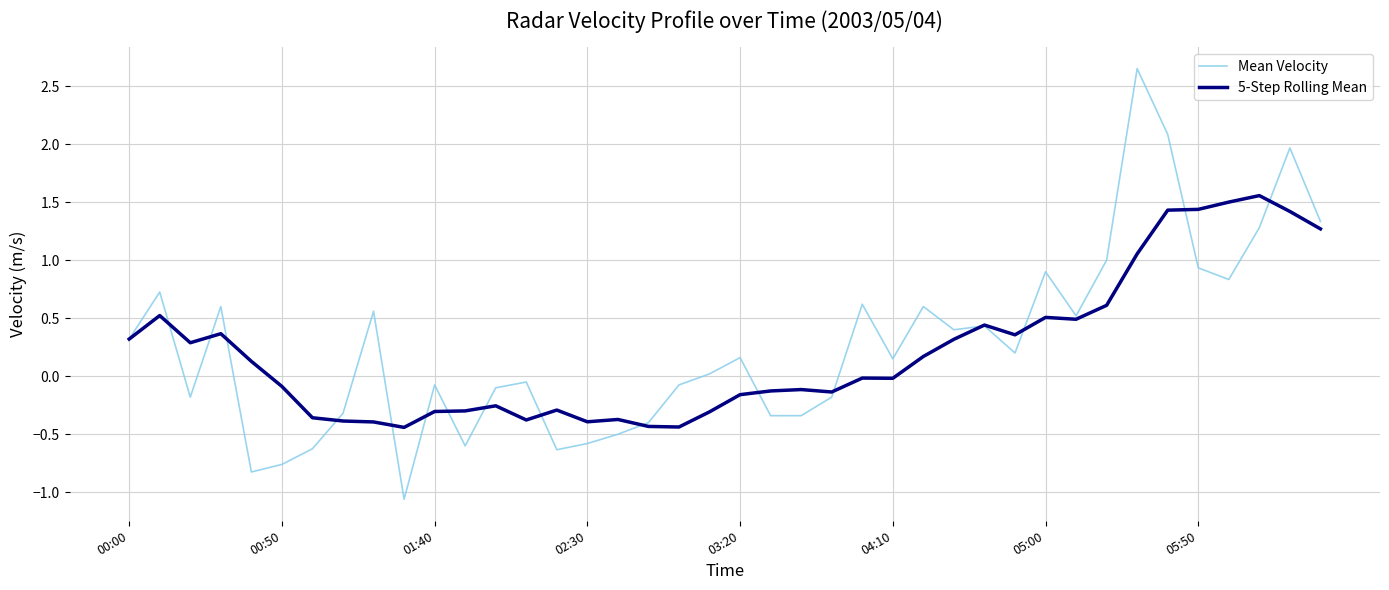

In Mean Velocity, how many points are lower than both neighbors (excluding endpoints)?

11